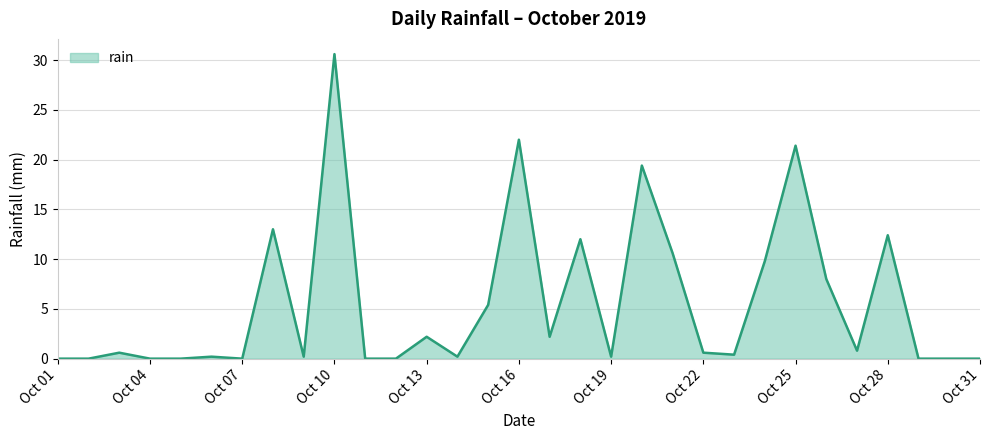

What is the difference between the maximum and minimum values?

30.6